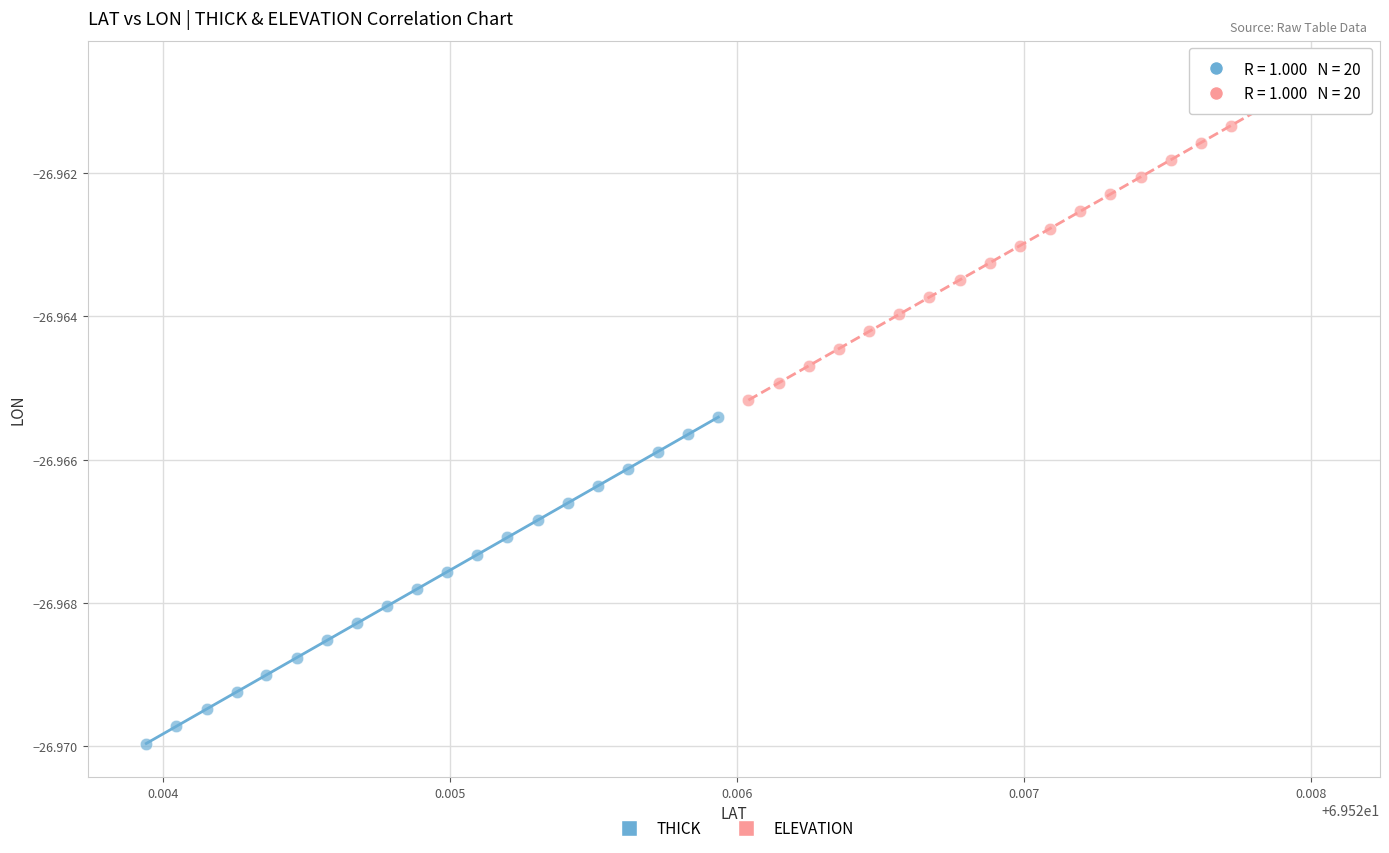

Which series has the widest spread of Y values?

THICK